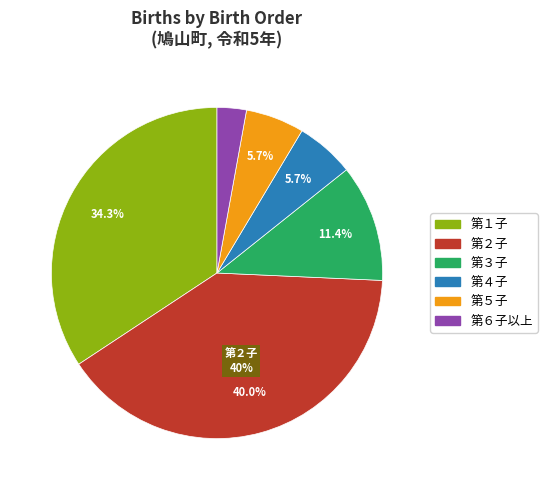

Which has a higher value, 第６子以上 or 第５子?

第５子